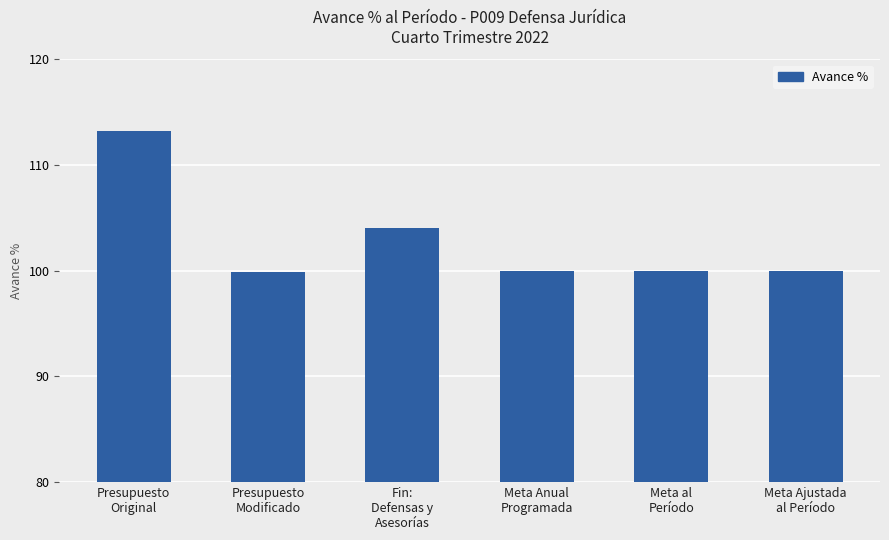

Does the chart contain any negative values?

No